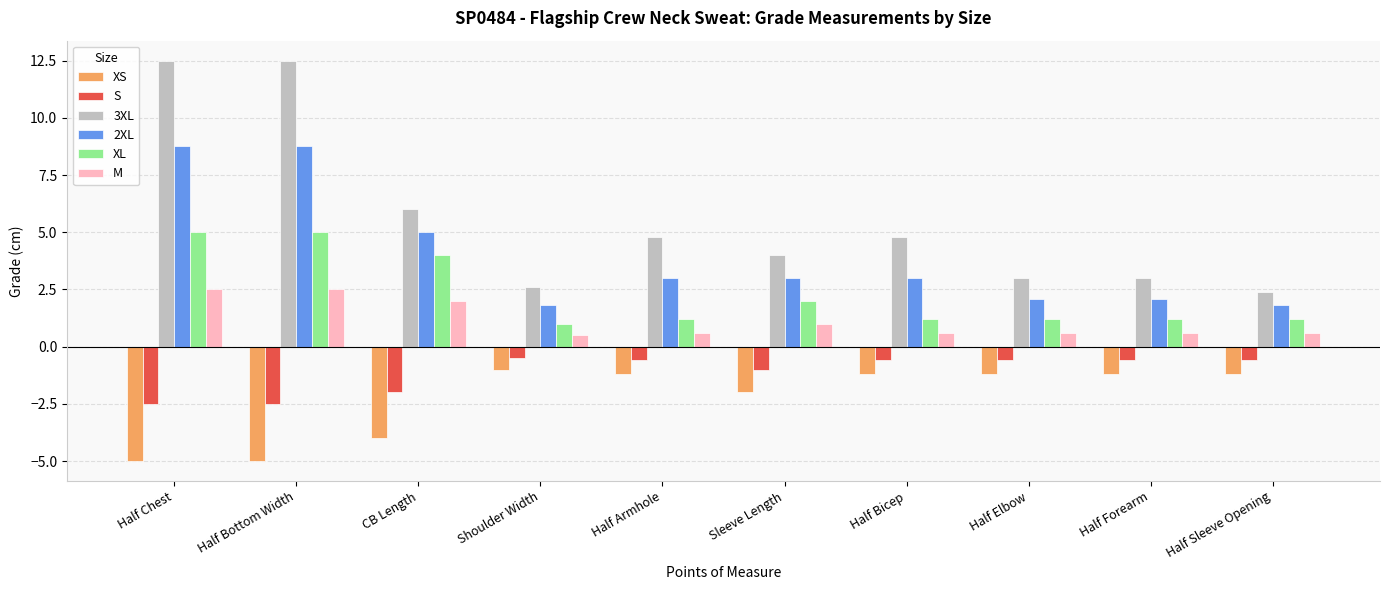

Is the value of S at Half Armhole greater than the value of M at Shoulder Width?

No